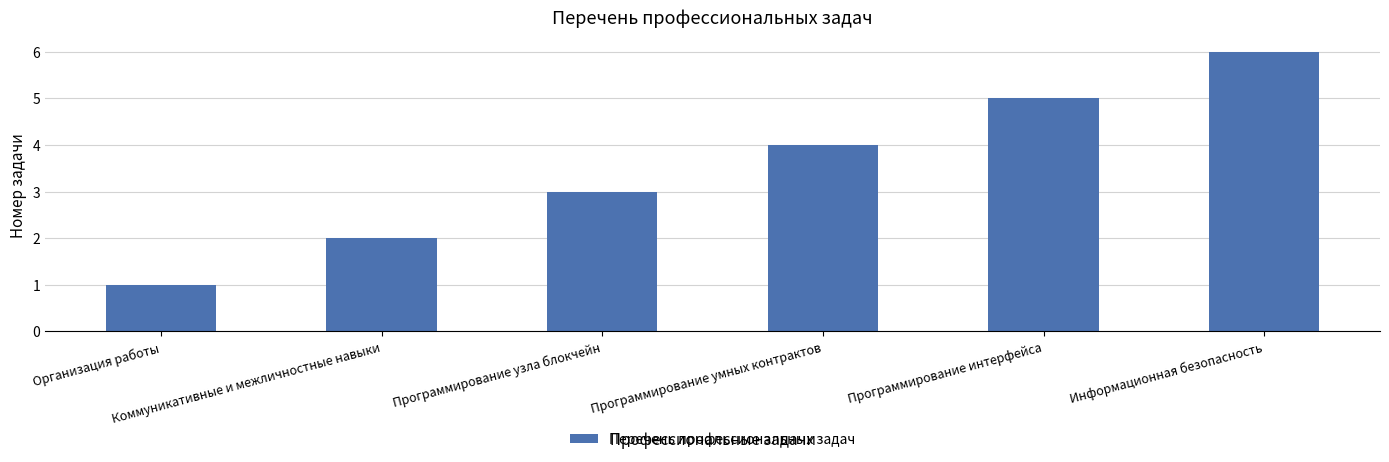

What value does the data have at Программирование интерфейса?

5